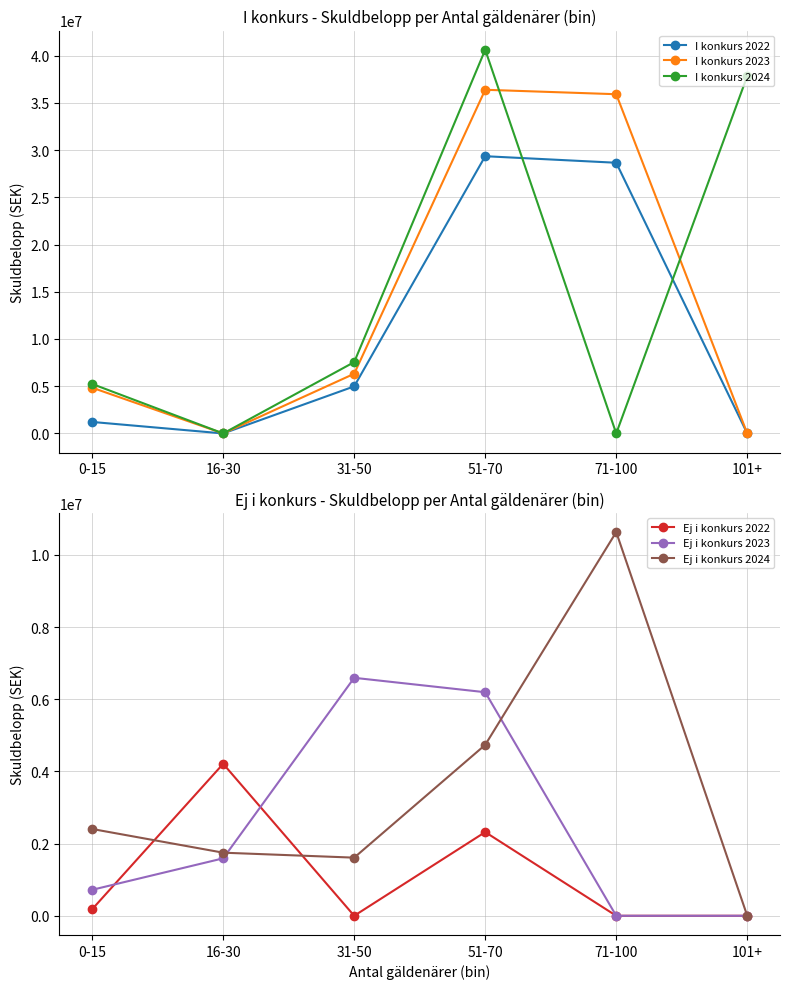

True or false: Ej i konkurs 2022 has a value of 1389902 at 71-100.

False